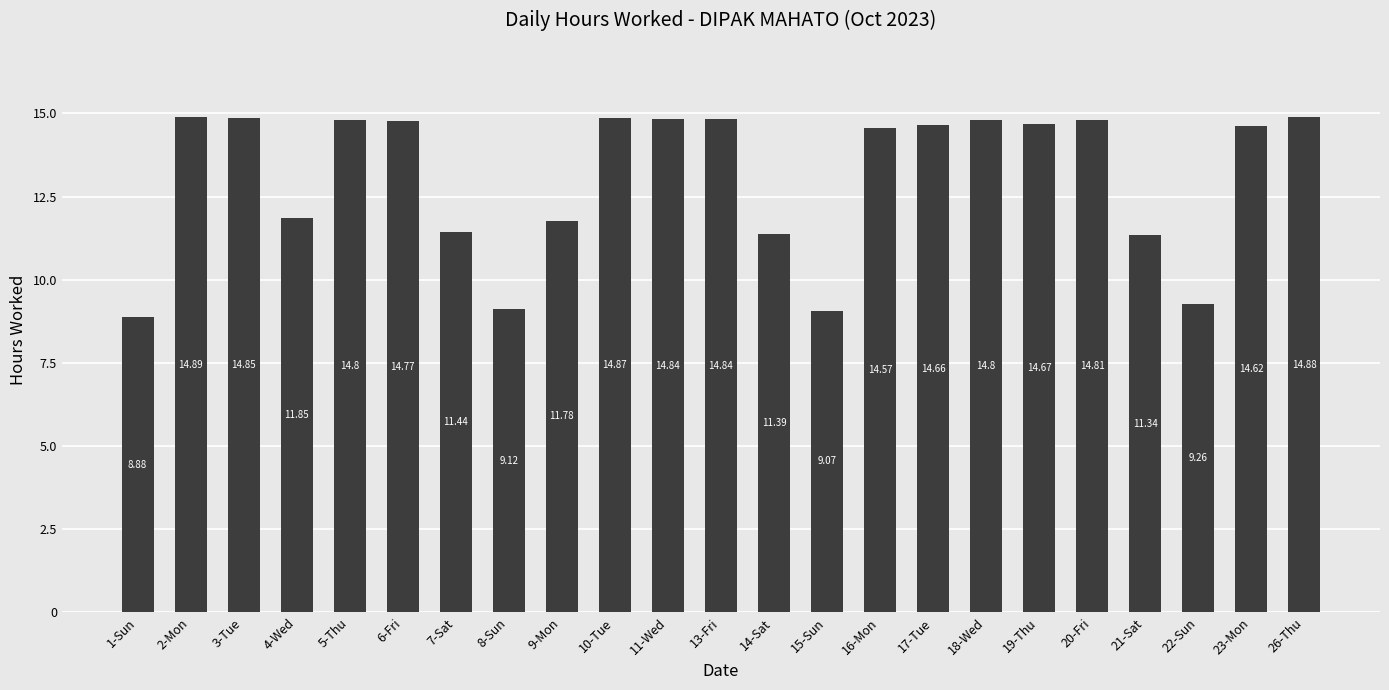

What is the average value?

13.1